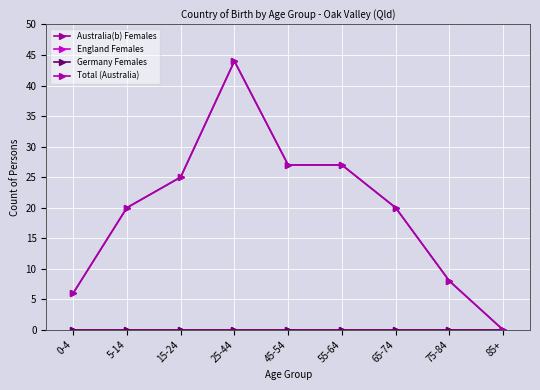

Which series has the largest total across all categories?

Australia(b) Females